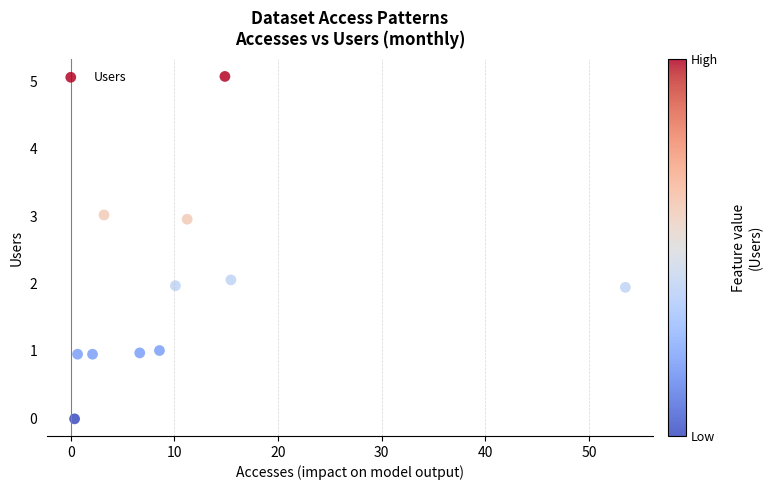

What is the average Y value?

1.9